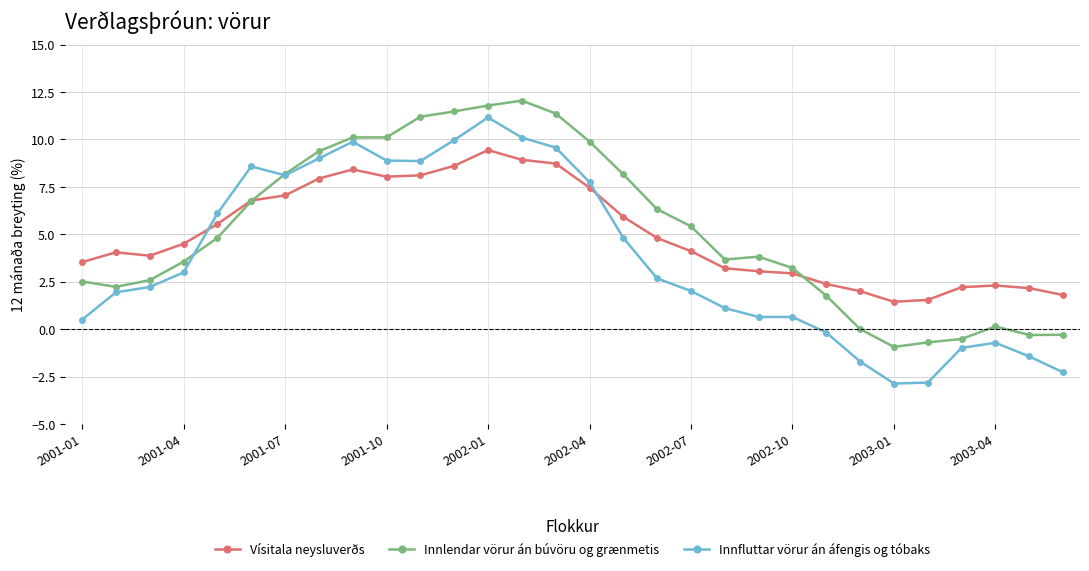

What is the value of the Innfluttar vörur án áfengis og tóbaks point at the 12th from the left?

10.0